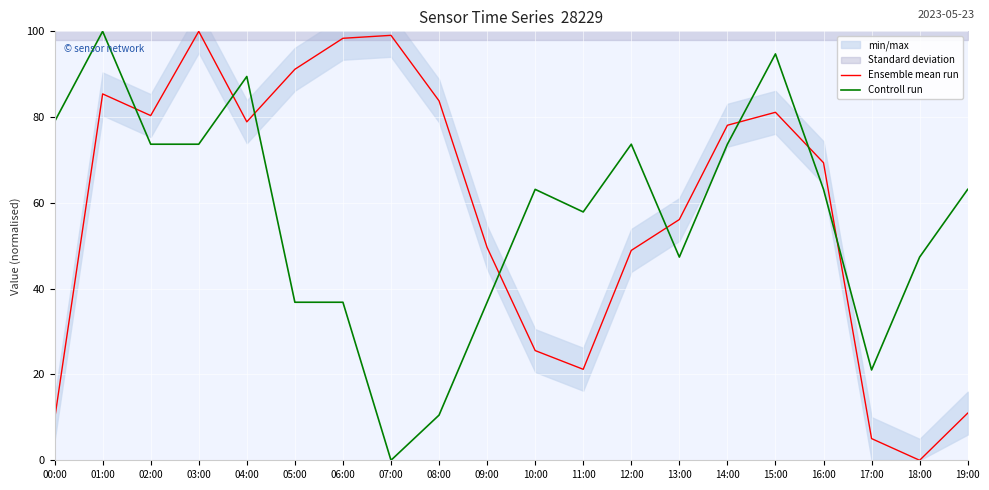

How many lines are shown in the chart?

2